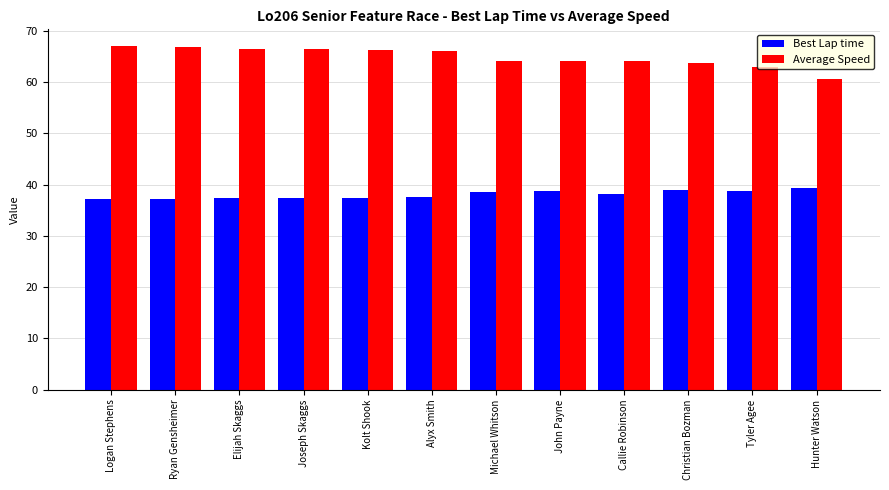

What position from the left is Callie Robinson?

9